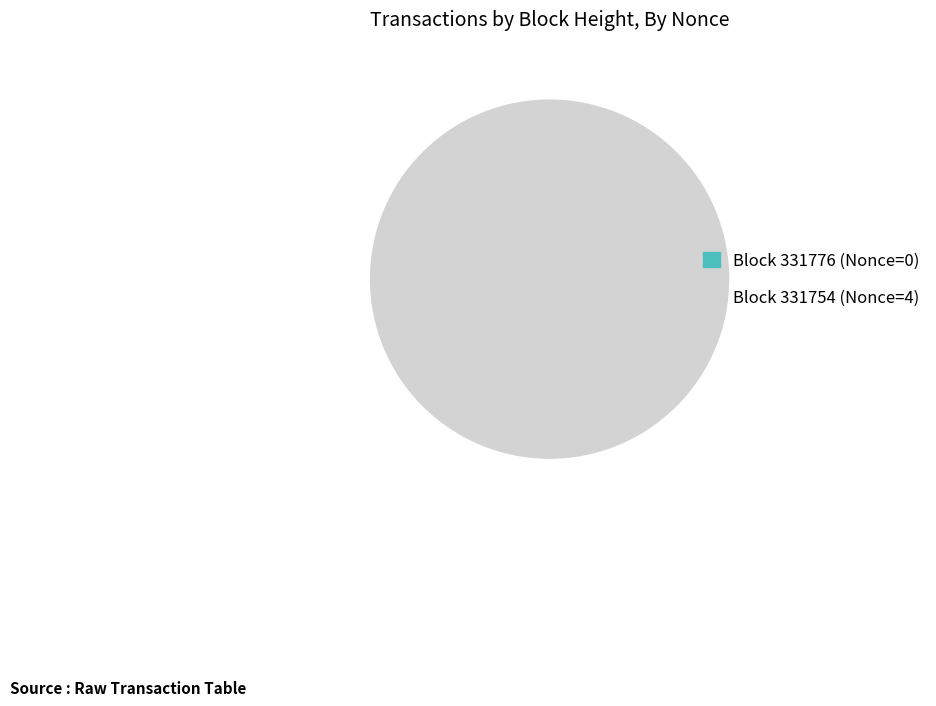

To the nearest percent, what percentage of the pie is 331754?

100%